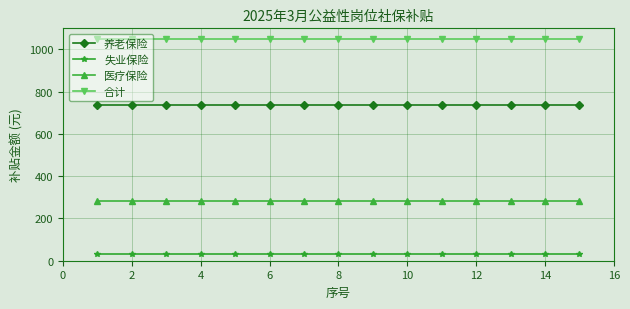

What is the value of the 失业保险 point at the 2nd from the left?

32.2